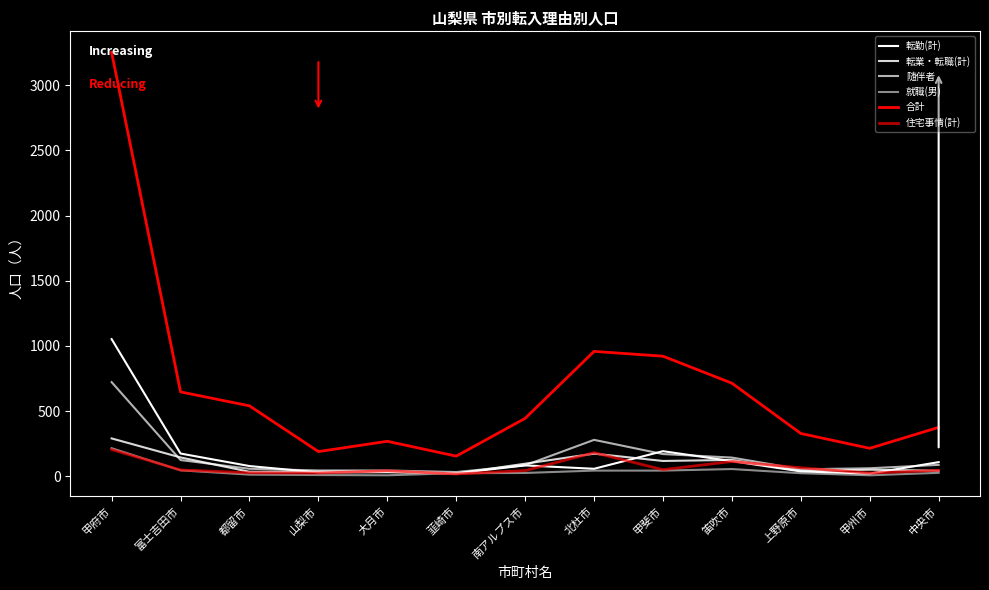

Reading left to right, what are all the values shown in this chart?

転勤(計): 1052	174	78	29	31	22	83	57	192	116	37	20	108
転業・転職(計): 290	144	34	35	37	20	96	173	117	125	41	50	42
随伴者: 722	124	57	44	44	32	84	279	170	143	53	61	87
就職(男): 215	45	12	9	7	23	25	43	43	55	23	7	26
合計: 3252	647	540	189	268	154	444	958	921	714	328	214	375
住宅事情(計): 205	48	26	24	42	17	43	181	50	113	65	24	45